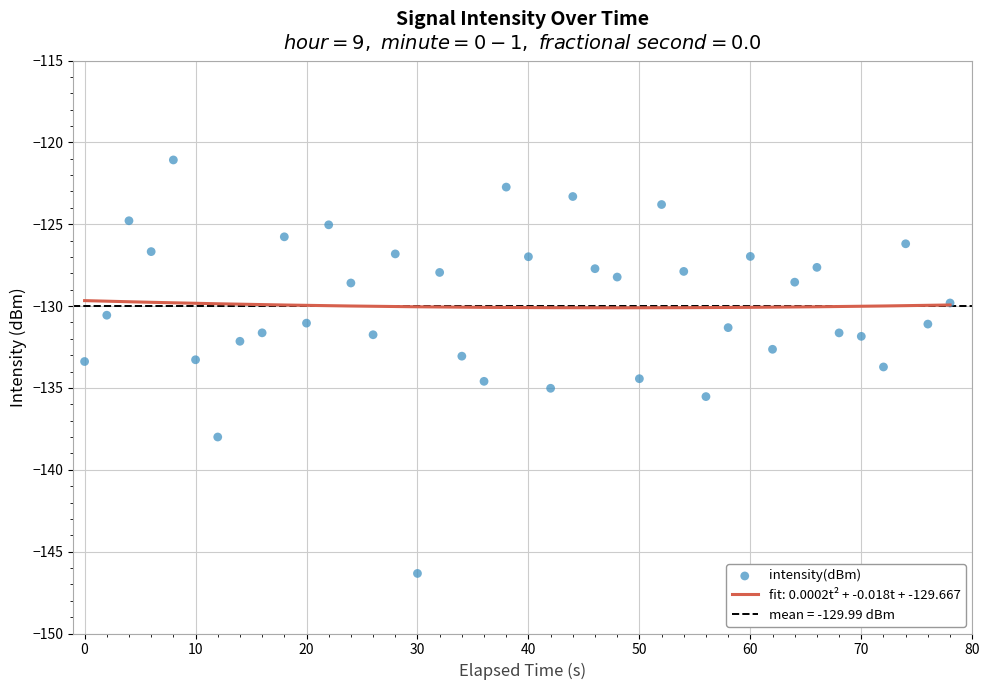

What is the minimum value for fit: 0.0002t² + -0.018t + -129.667?

-130.1